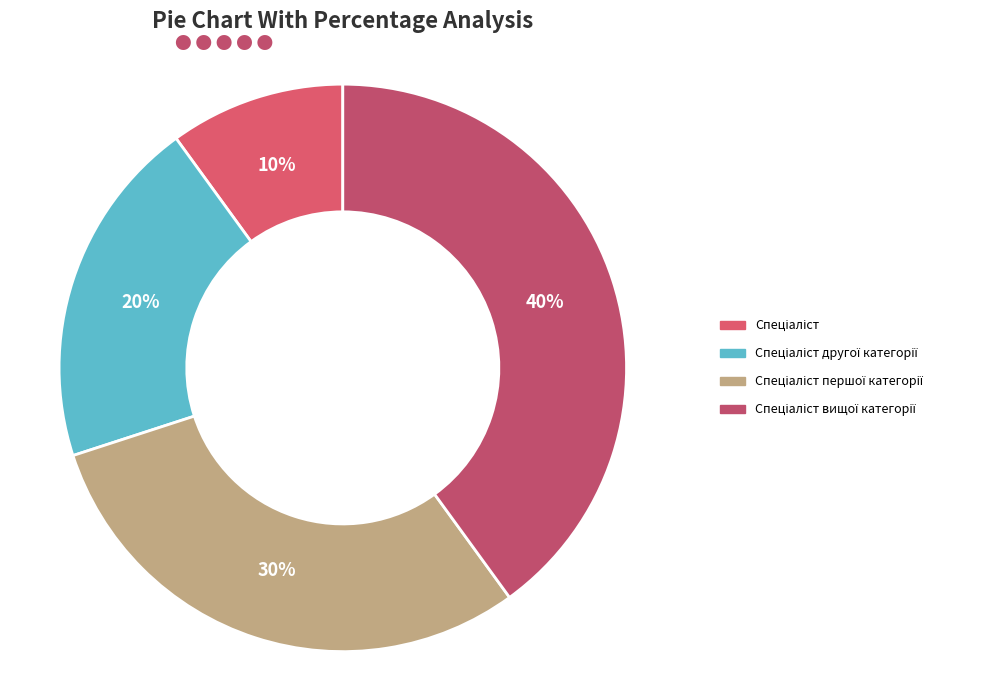

Count the number of slices in the pie.

4